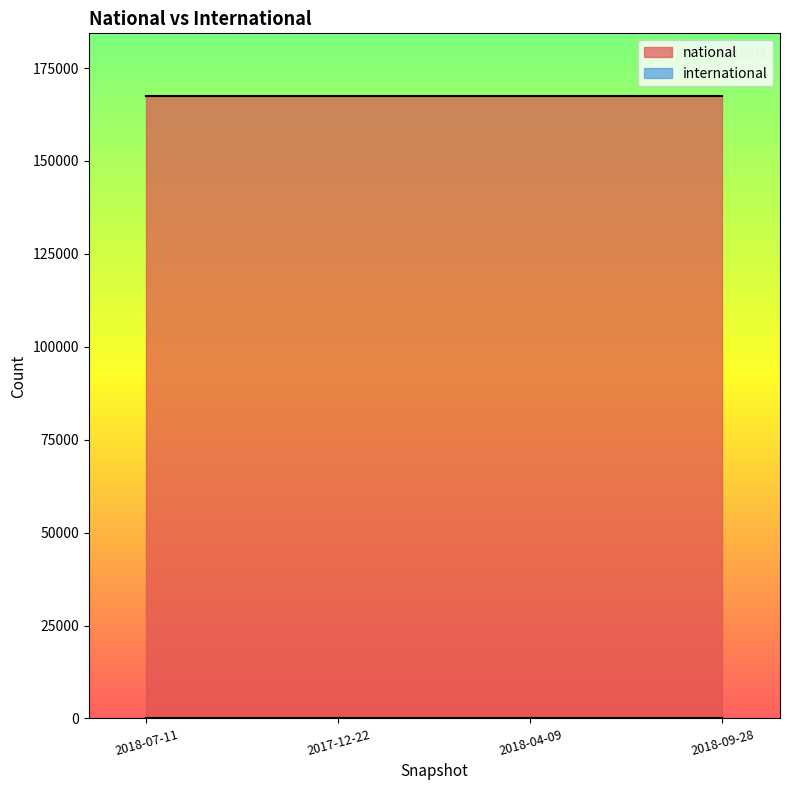

How many lines are shown in the chart?

2